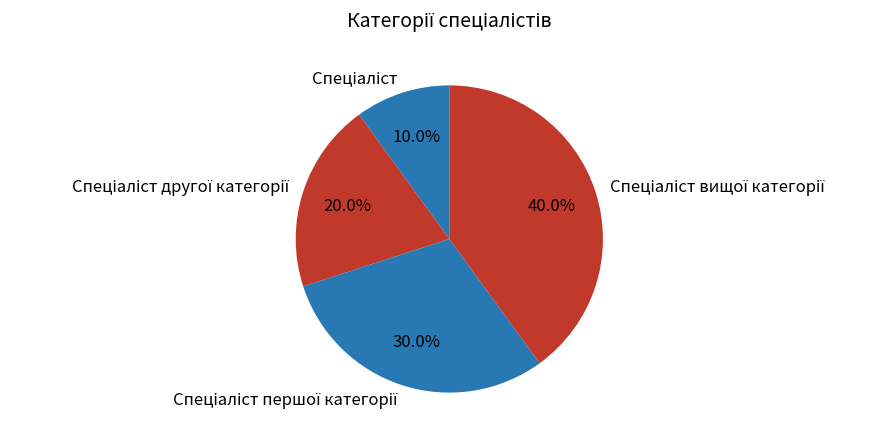

Is there a majority slice in this chart?

No